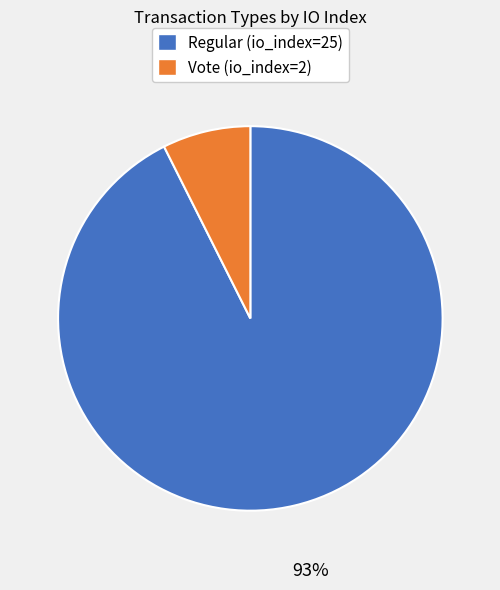

How many segments does this pie chart have?

2